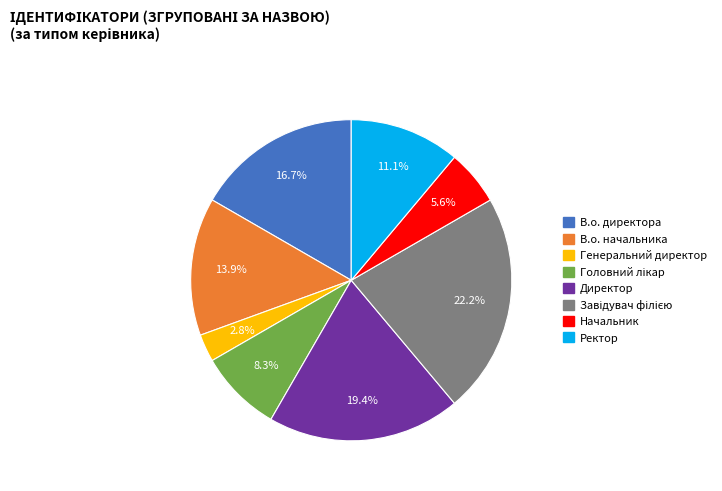

To the nearest percent, what portion does Ректор represent?

11%